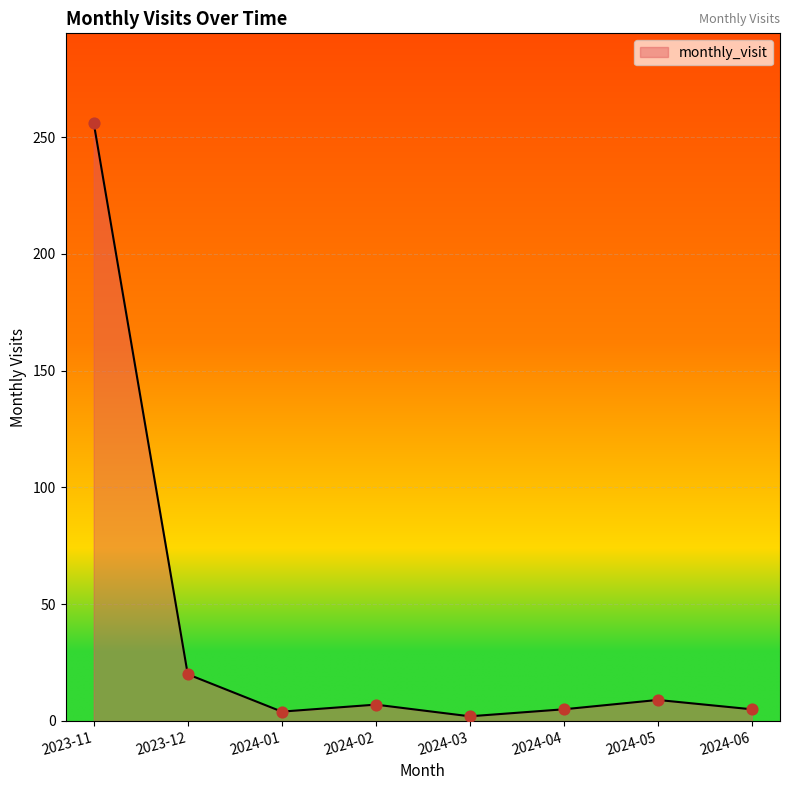

What is the ratio of the value at 2024-03 to the value at 2024-06?

0.4